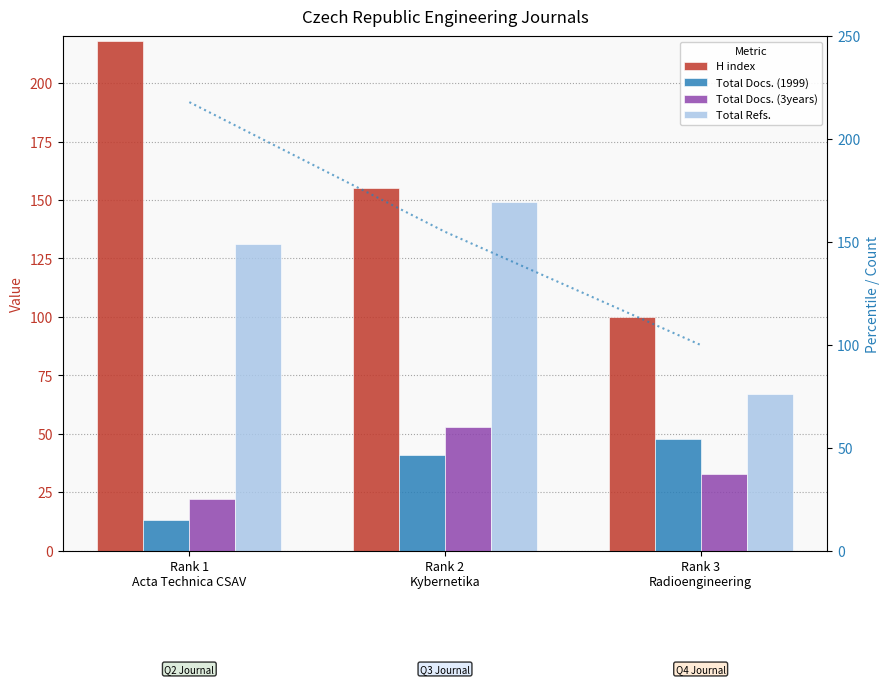

What is the total value across all series at Rank 1
Acta Technica CSAV?

602